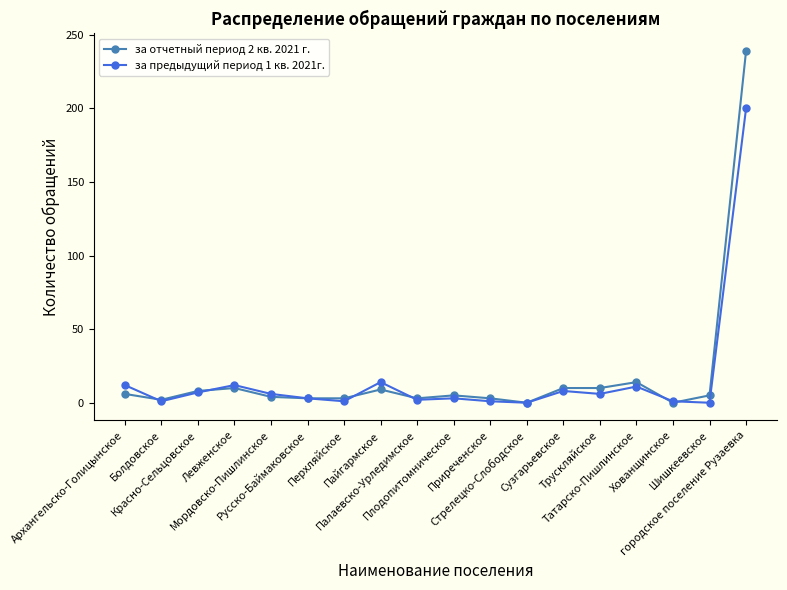

What is the highest value of the за предыдущий период 1 кв. 2021г. series?

200